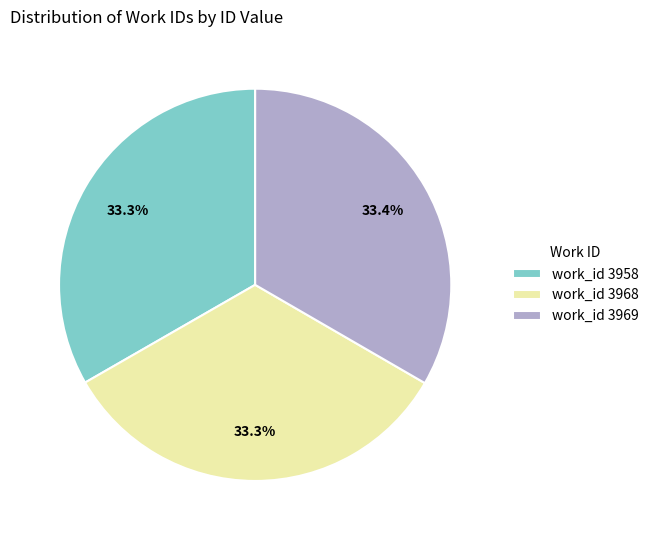

What percentage do work_id 3969 and work_id 3968 together represent?

66.7%